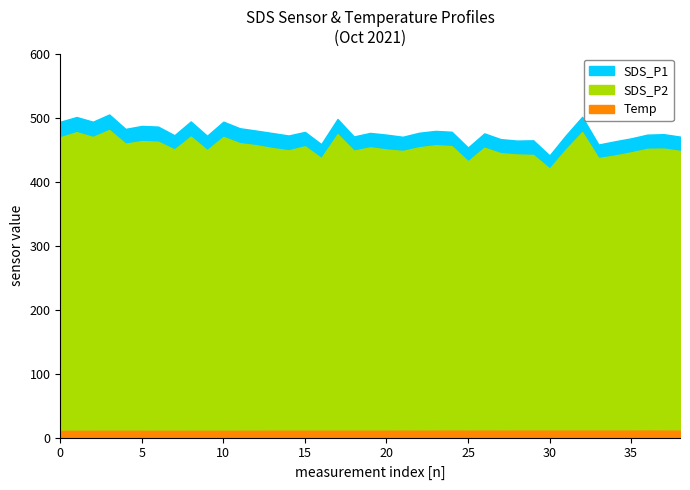

Which series has the largest total across all categories?

SDS_P1